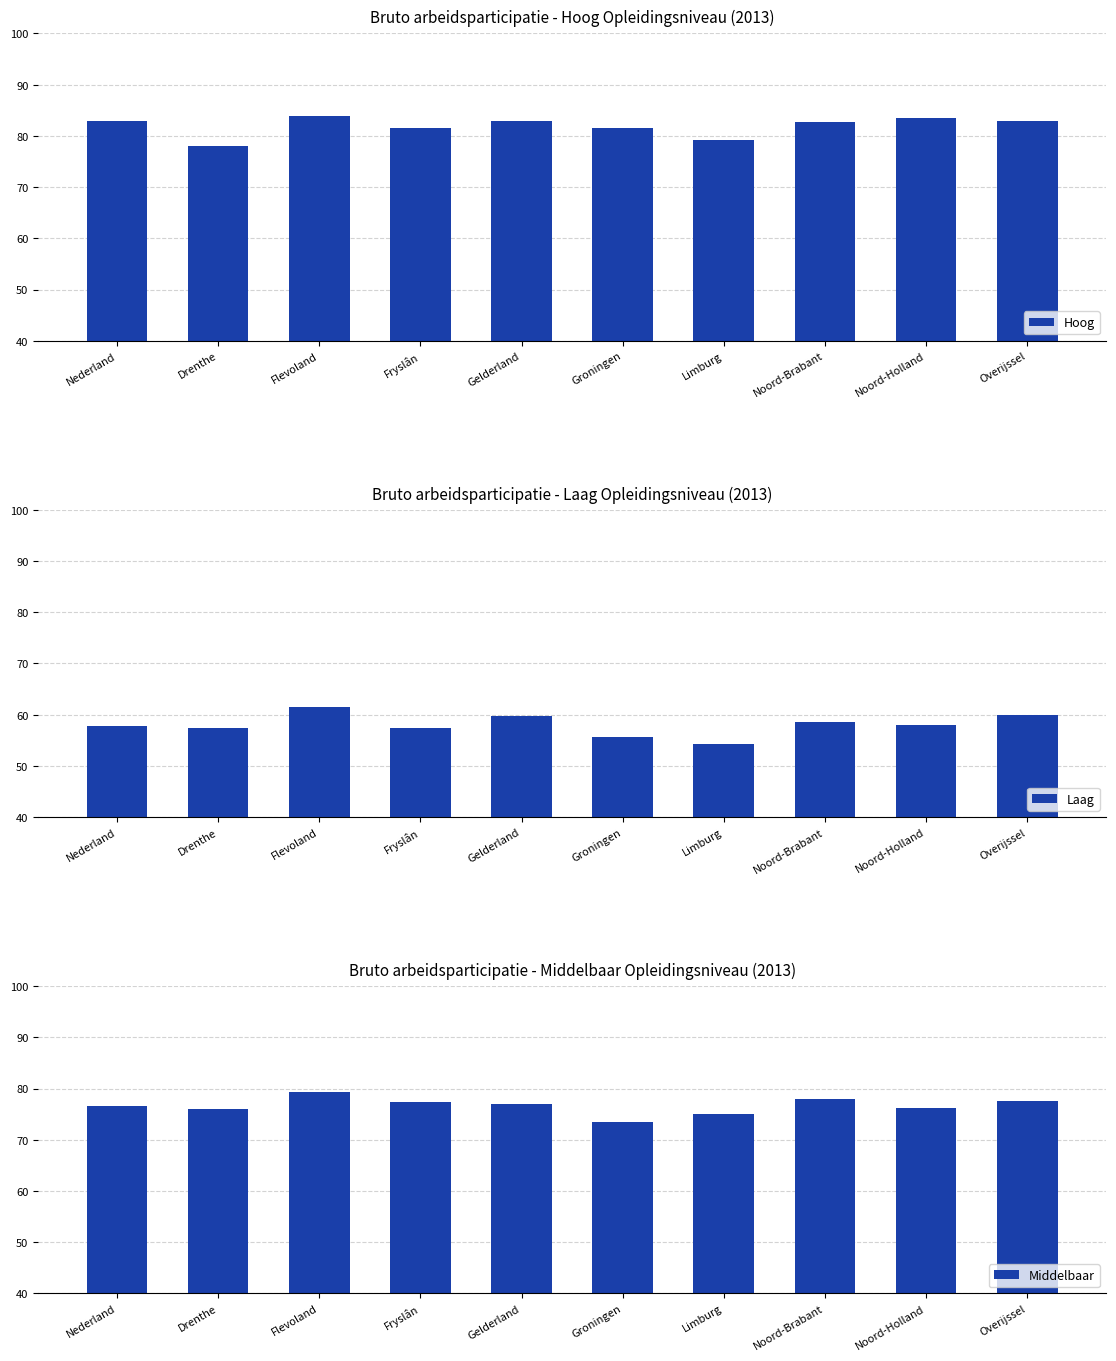

Reading left to right, what are all the values shown in this chart?

Hoog: 82.9	78.1	83.8	81.6	82.9	81.5	79.1	82.8	83.5	83.0
Laag: 57.8	57.3	61.4	57.4	59.7	55.6	54.3	58.5	57.9	60.0
Middelbaar: 76.6	76.0	79.3	77.3	76.9	73.4	75.1	78.0	76.3	77.6